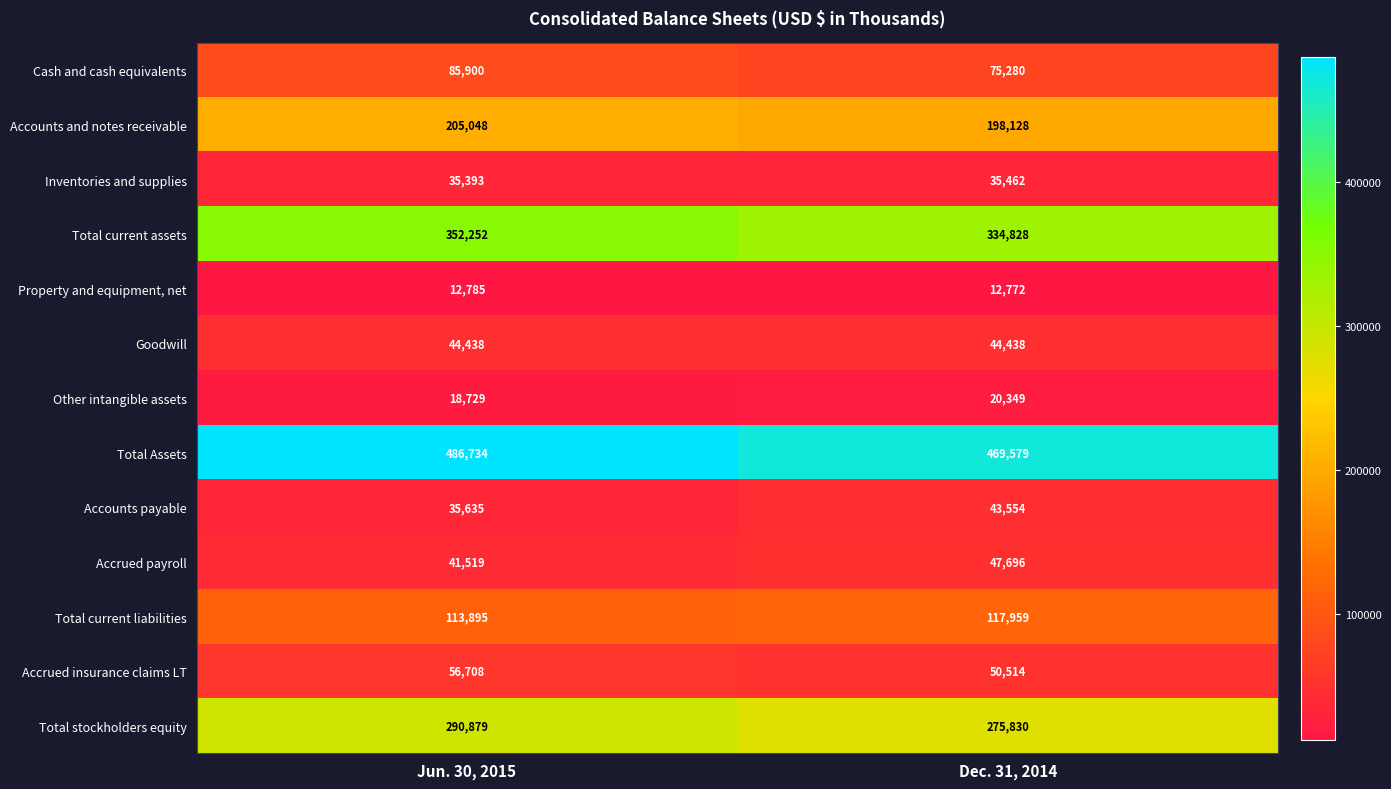

At which label does Inventories and supplies reach its minimum?

Jun. 30, 2015